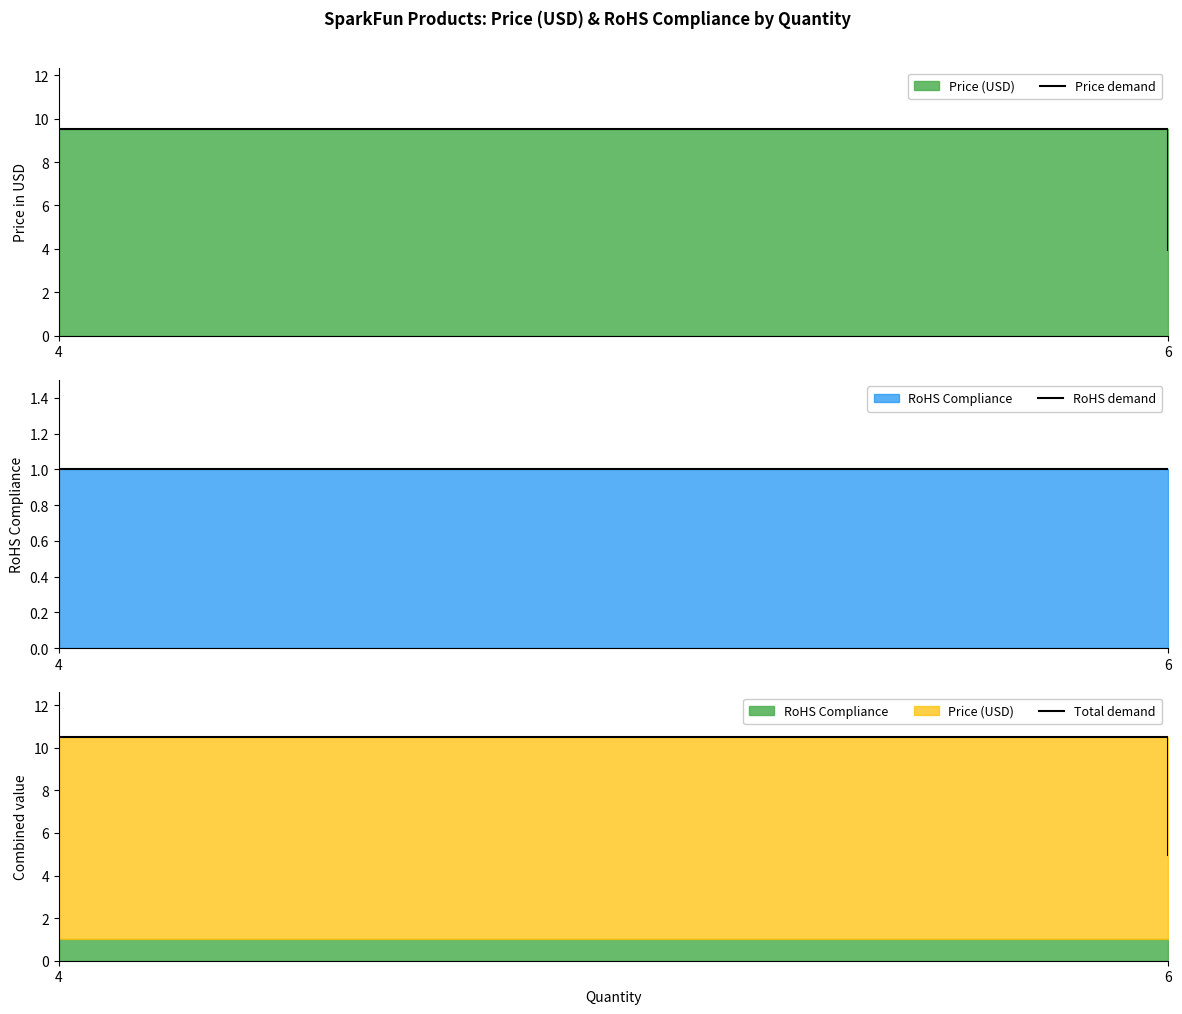

What is the total value across all series at 4?

21.0